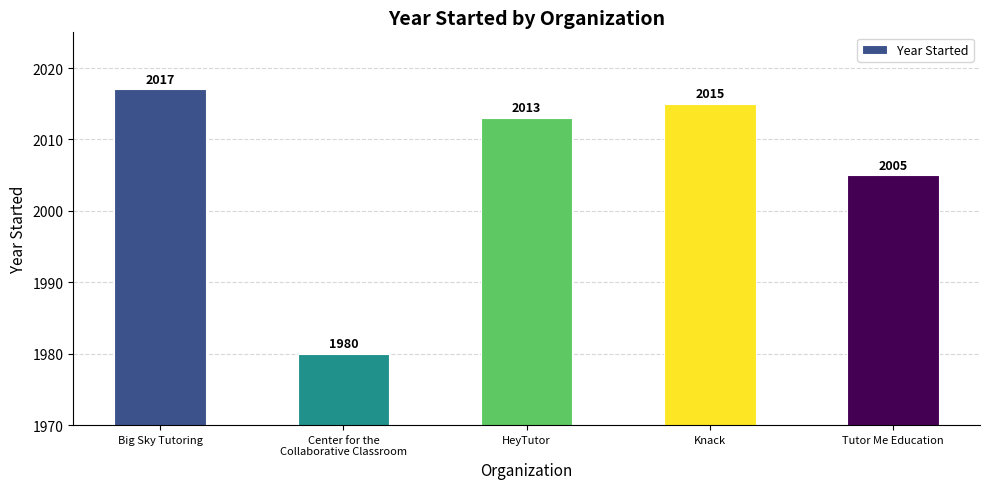

At which category does the chart reach its minimum across all series?

Center for the
Collaborative Classroom